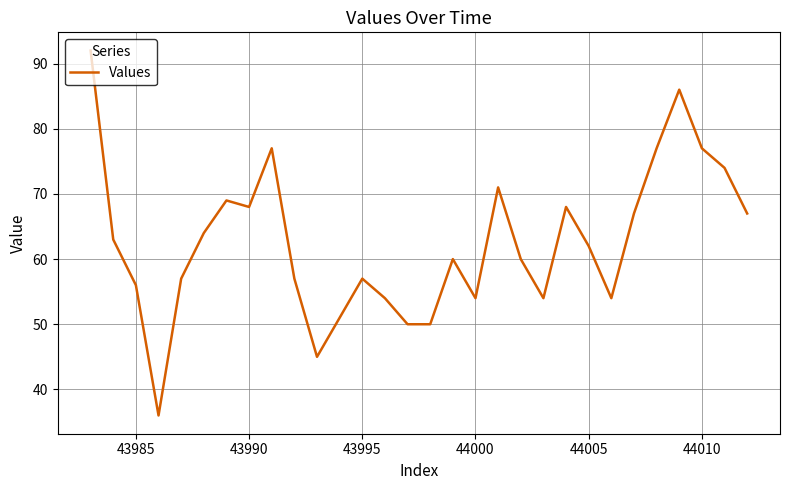

What is the greatest value displayed?

92